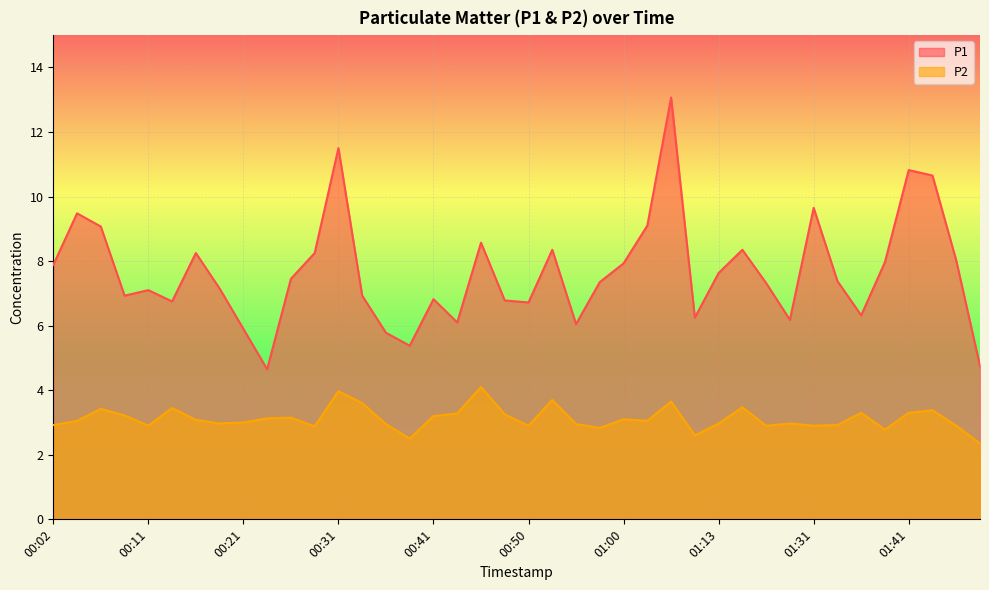

At how many categories does at least one series exceed 8?

14